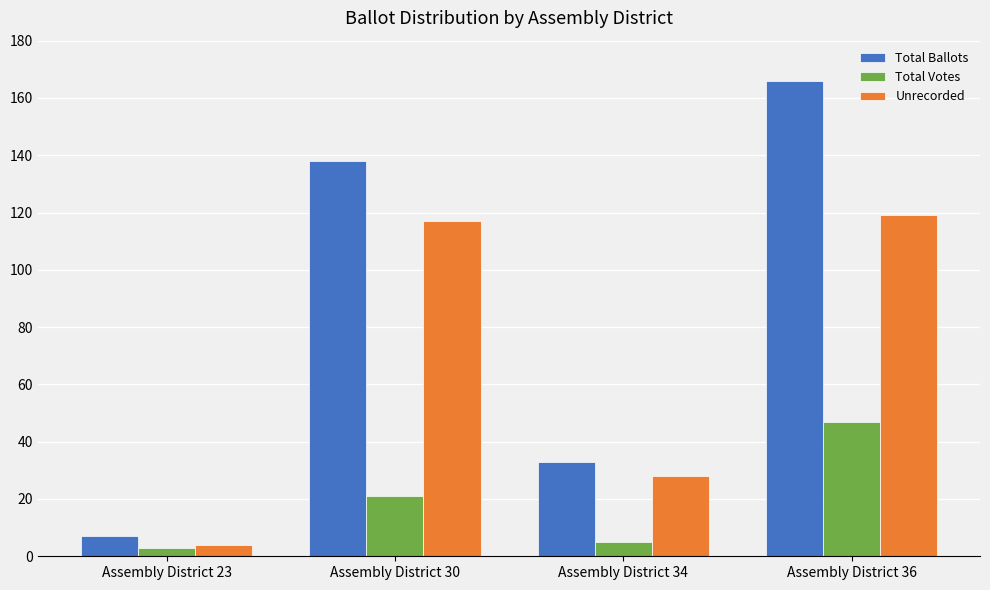

What is the approximate value of Total Votes at Assembly District 36?

47